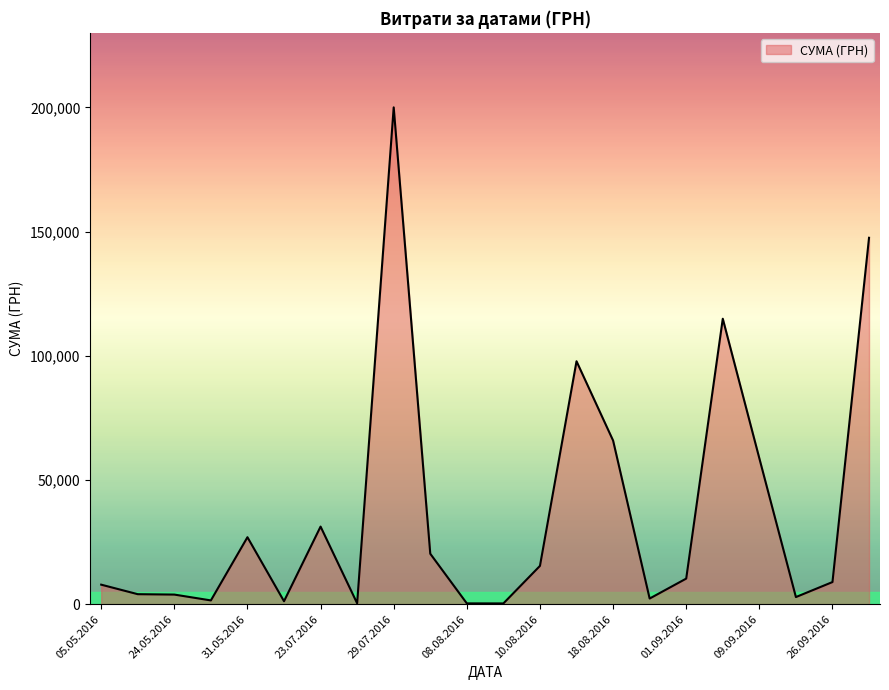

What is the maximum value shown in the chart?

199990.0